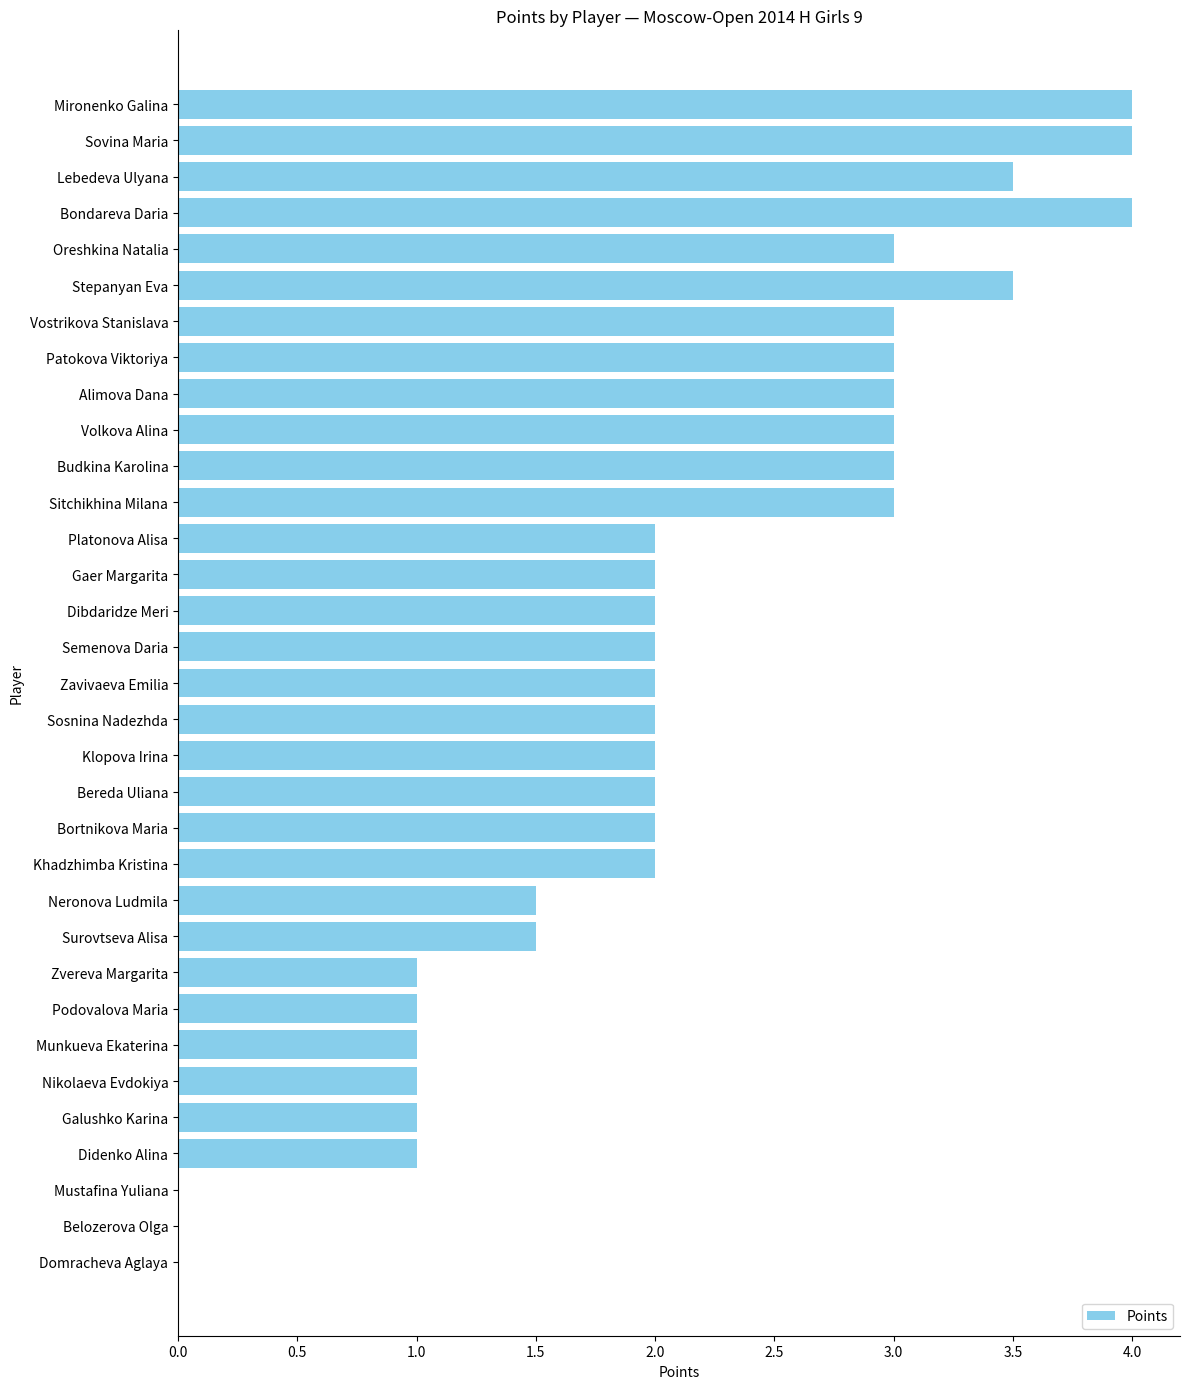

What is the approximate value at Khadzhimba Kristina?

2.0